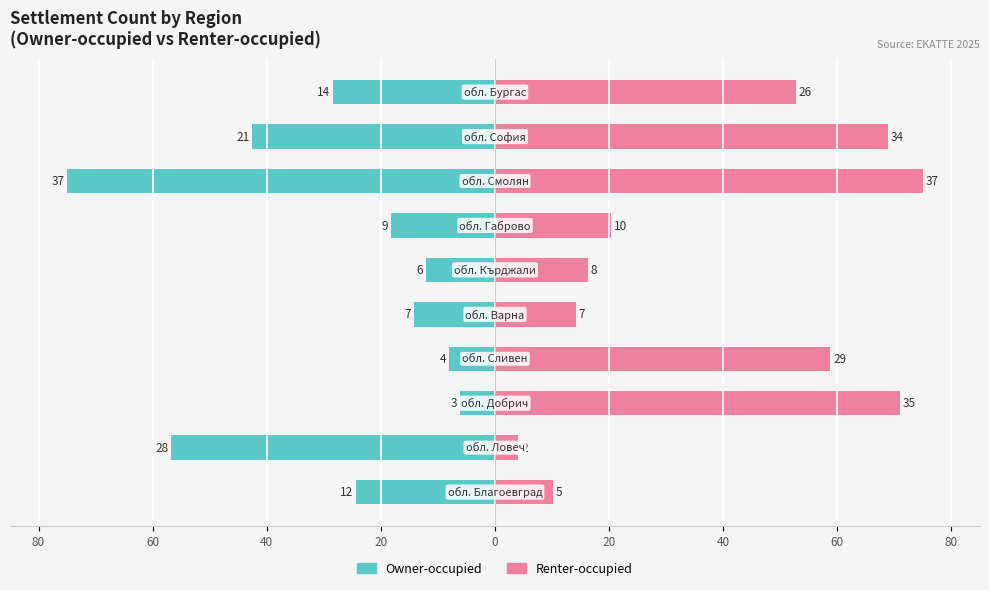

What are all the series names shown in the legend?

Owner-occupied, Renter-occupied